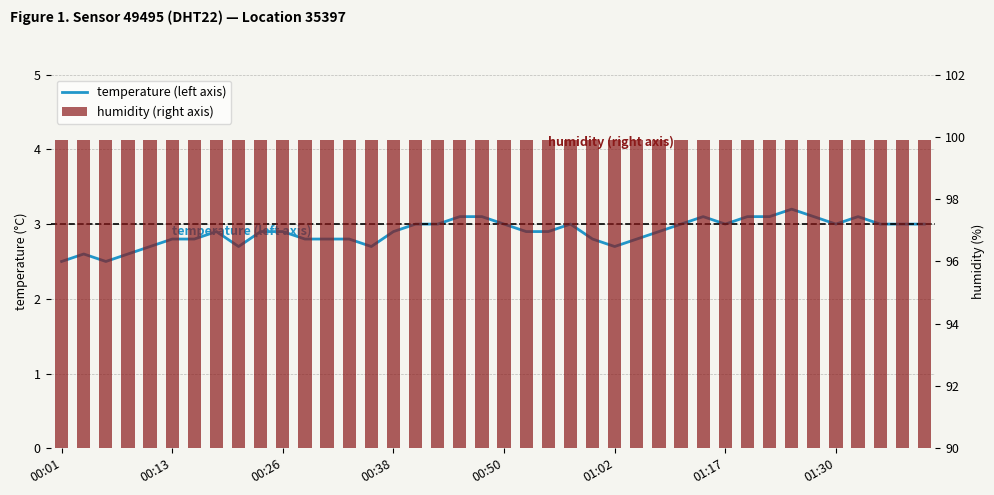

Rank the series by their average value, from lowest to highest.

temperature (left axis), humidity (right axis)